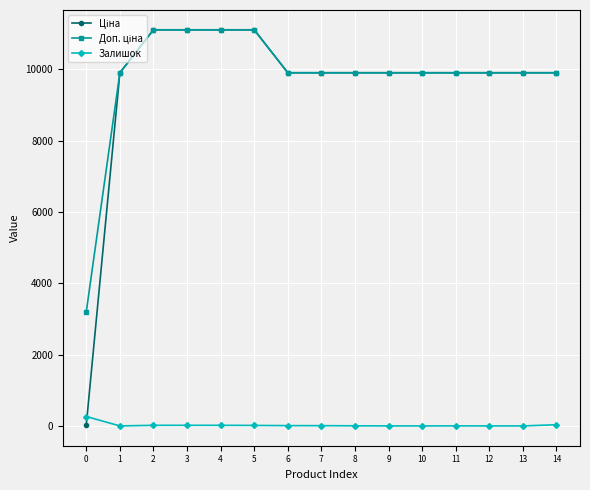

How many series are shown in this chart?

3